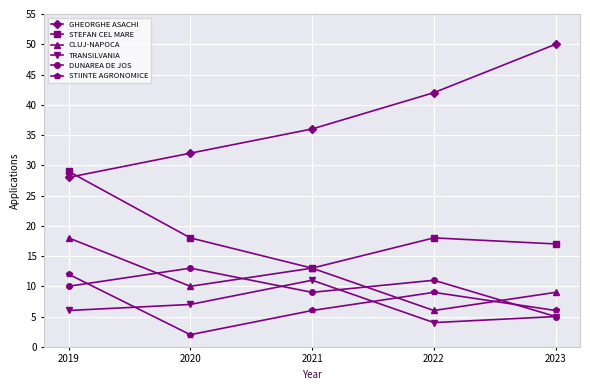

Which series changed the most between 2020 and 2021?

STEFAN CEL MARE